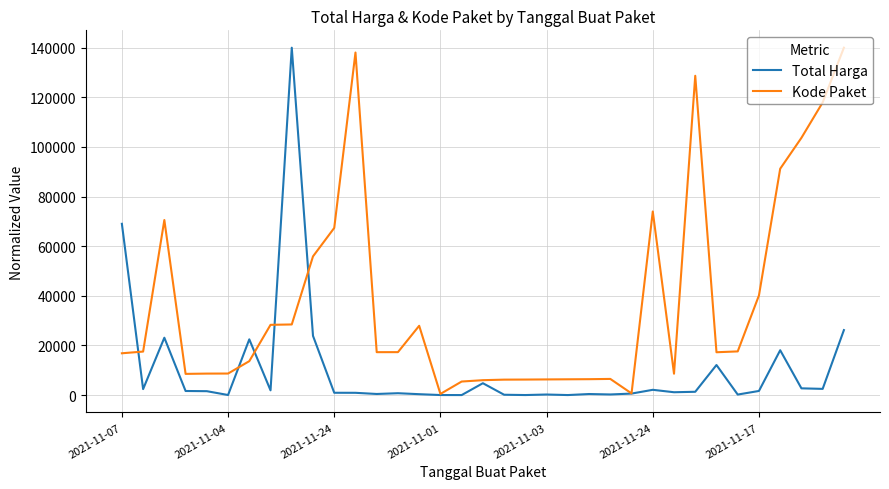

How many lines are shown in the chart?

2